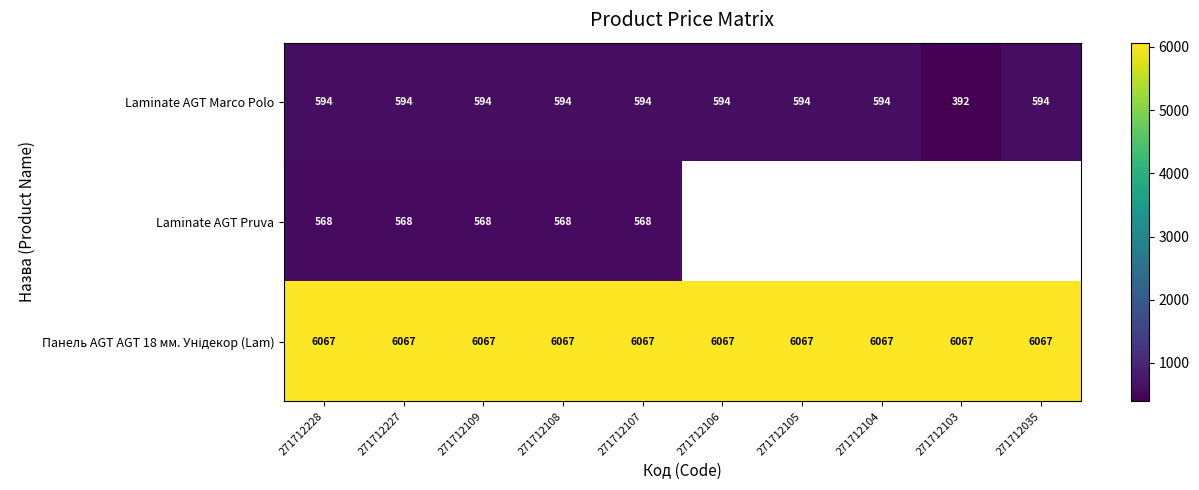

What is the sum of the Панель AGT AGT 18 мм. Унідекор (Lam) values at 271712105 and 271712107?

12134.5